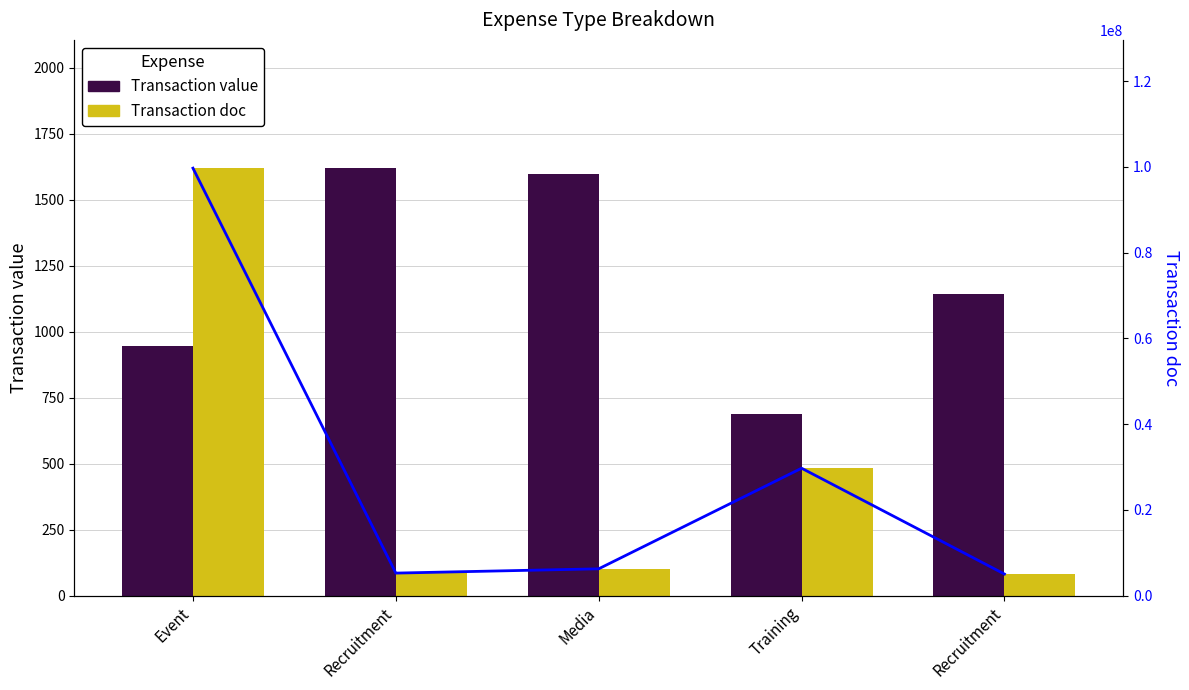

Reading left to right, transcribe all the data shown in this chart.

Transaction value: Event=948.0	Recruitment=1620.0	Media=1599.0	Training=690.0	Recruitment=1142.4
Transaction doc (scaled): Event=1620.0	Recruitment=85.9	Media=102.1	Training=483.2	Recruitment=82.3
Transaction doc (line): Event=99707451.0	Recruitment=5285514.0	Media=6285602.0	Training=29740556.0	Recruitment=5065529.0